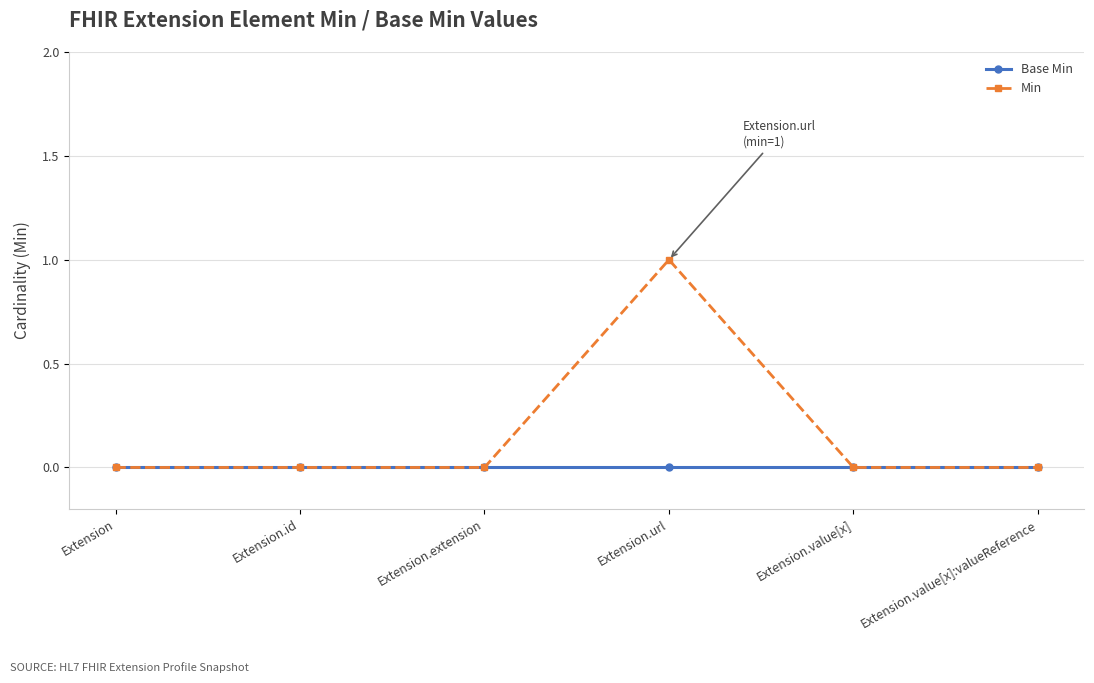

Reading right to left, list all the values displayed in this chart.

Base Min: Extension.value[x]:valueReference=0	Extension.value[x]=0	Extension.url=0	Extension.extension=0	Extension.id=0	Extension=0
Min: Extension.value[x]:valueReference=0	Extension.value[x]=0	Extension.url=1	Extension.extension=0	Extension.id=0	Extension=0